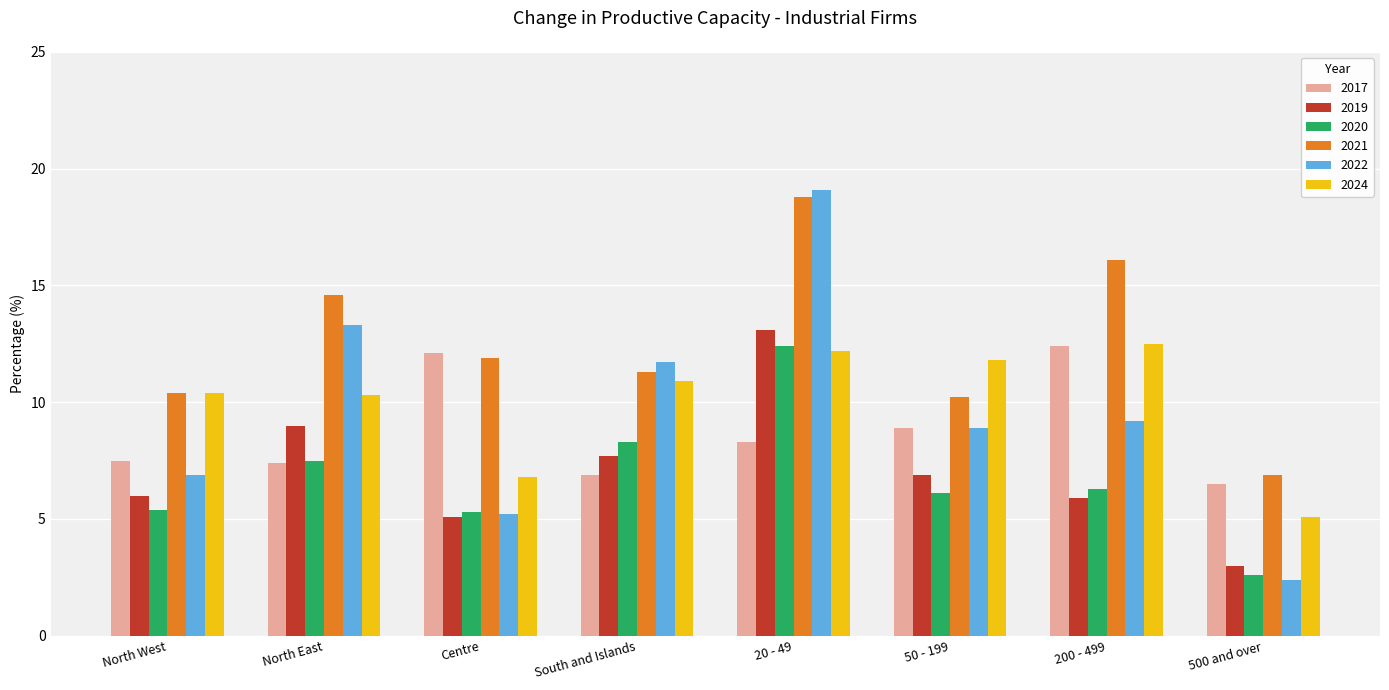

What position from the left is North West?

1